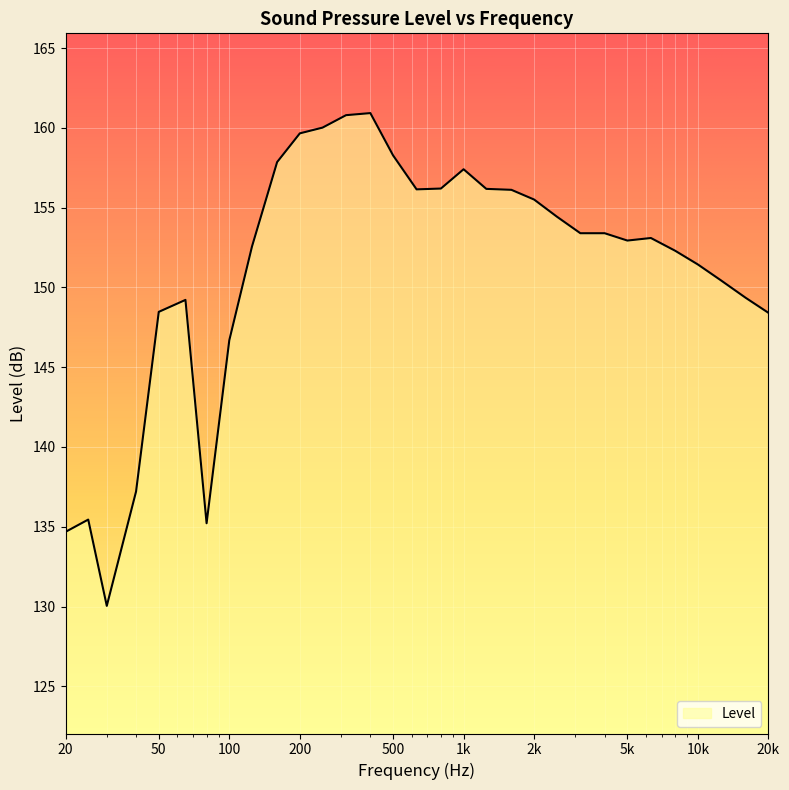

What is the difference between the maximum and minimum values?

30.9